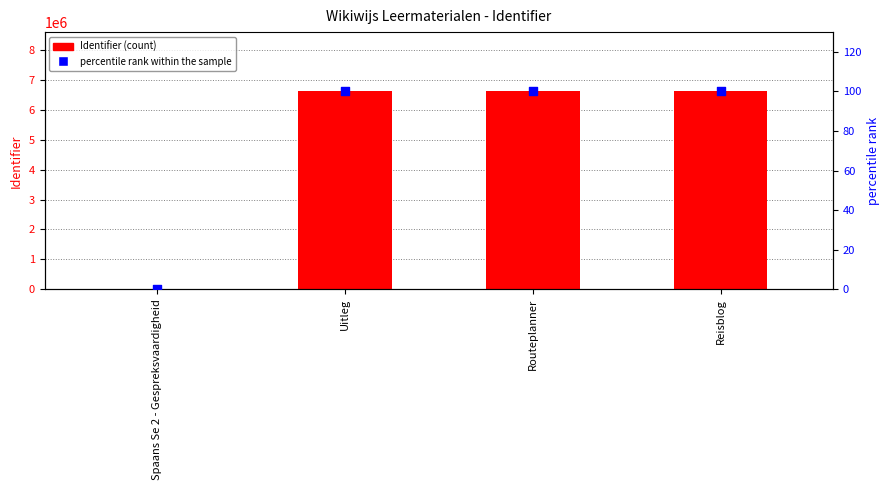

At which category is the sum across all series the highest?

Reisblog